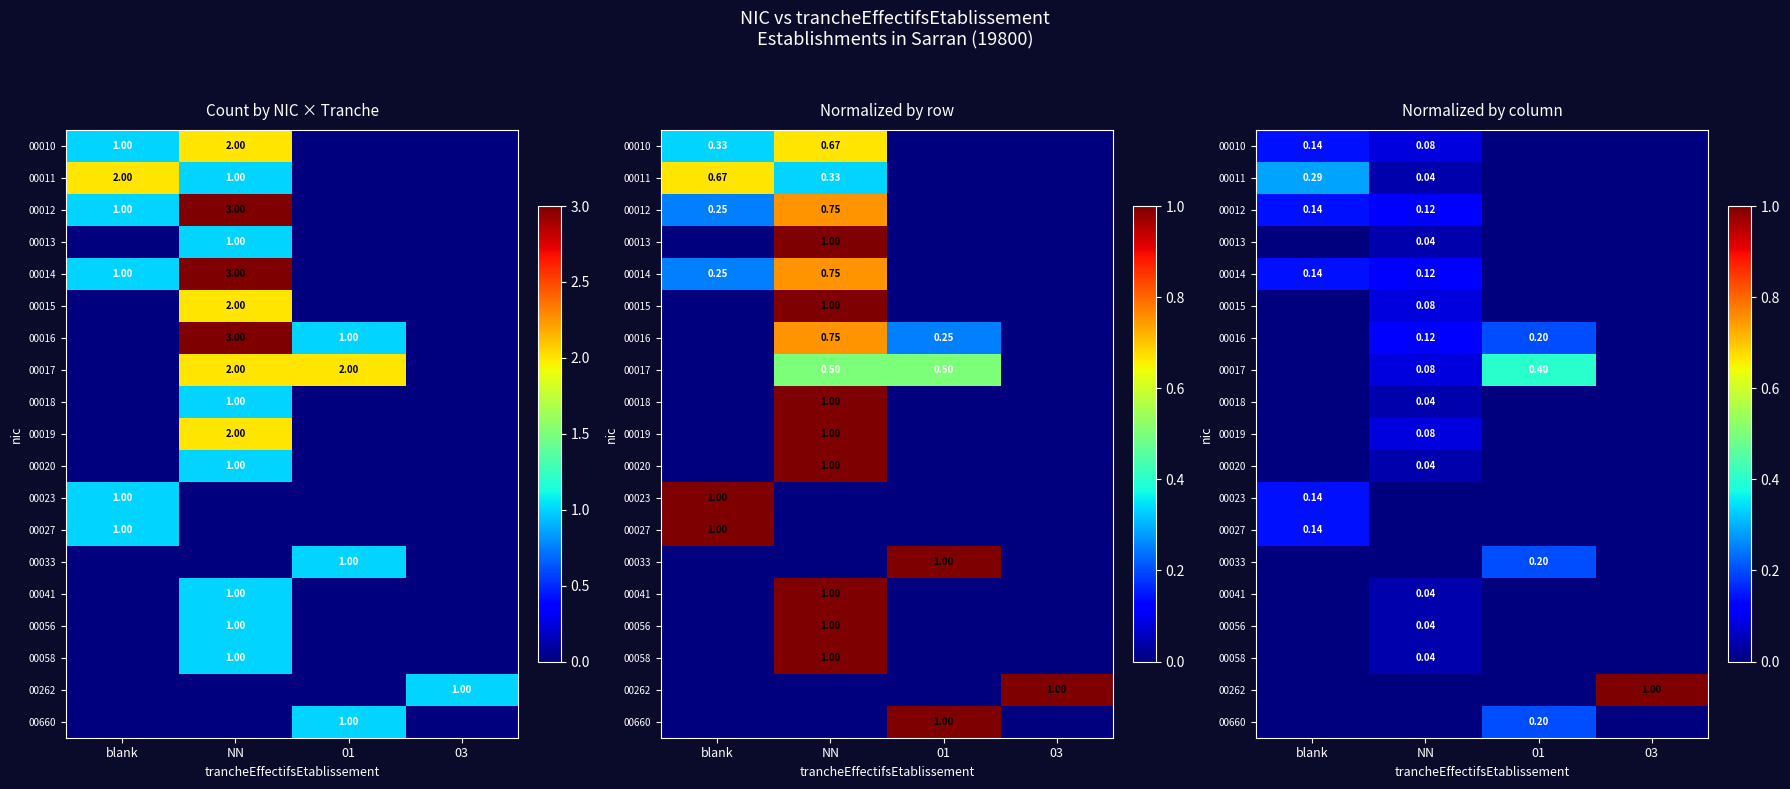

What is the difference between the 00015 values at NN and 03?

0.1